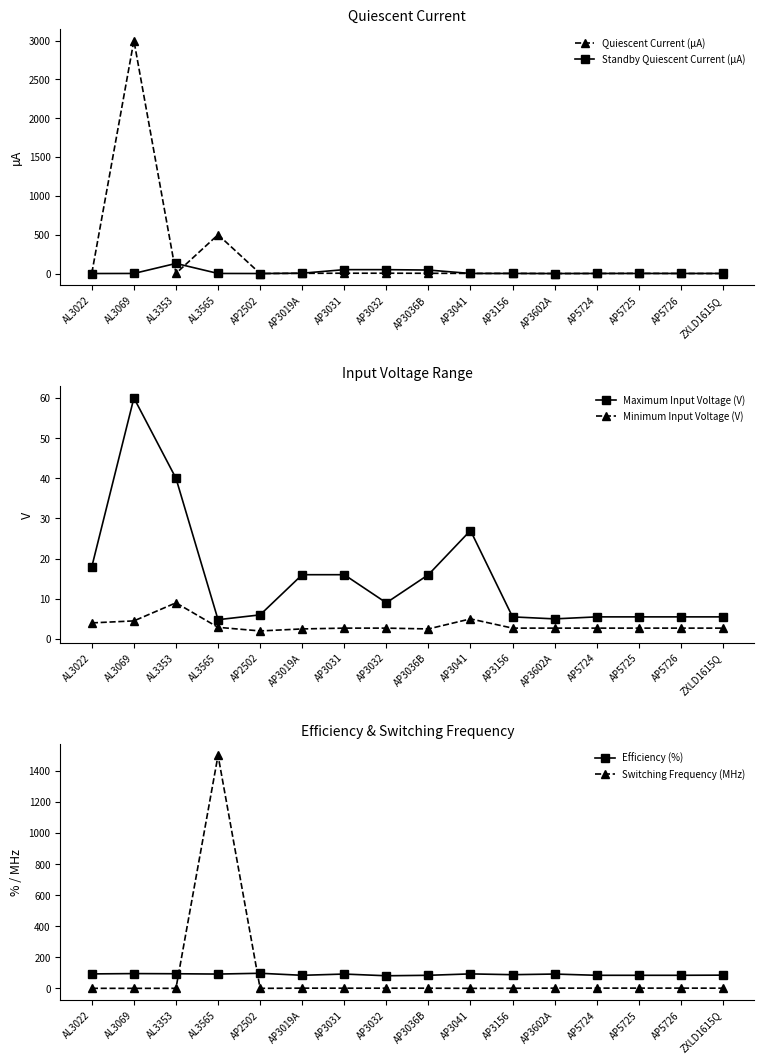

In Efficiency (%), how many points are higher than both neighbors (excluding endpoints)?

5